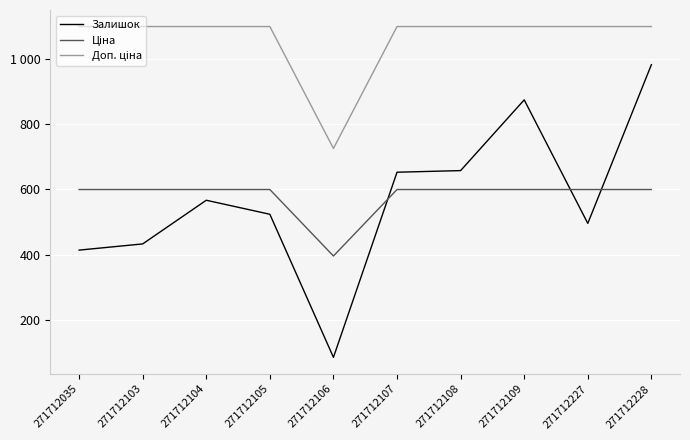

The Доп. ціна series shows 1100.0 at 271712107. True or false?

True